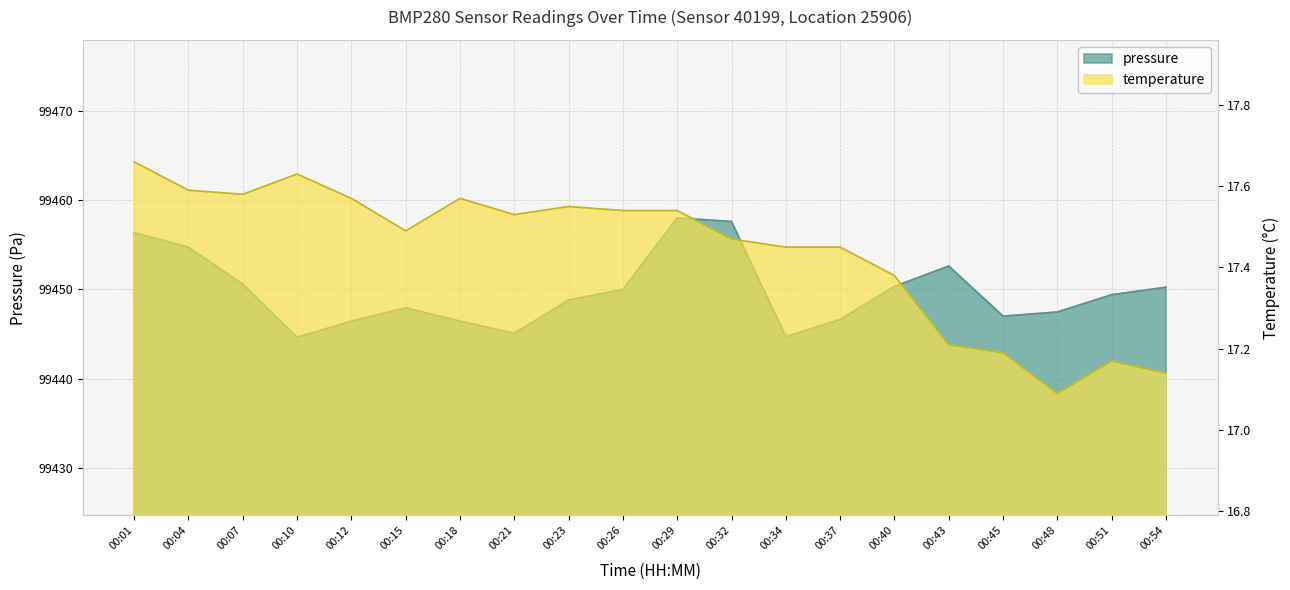

Which has a higher value, 00:21 or 00:07?

00:07